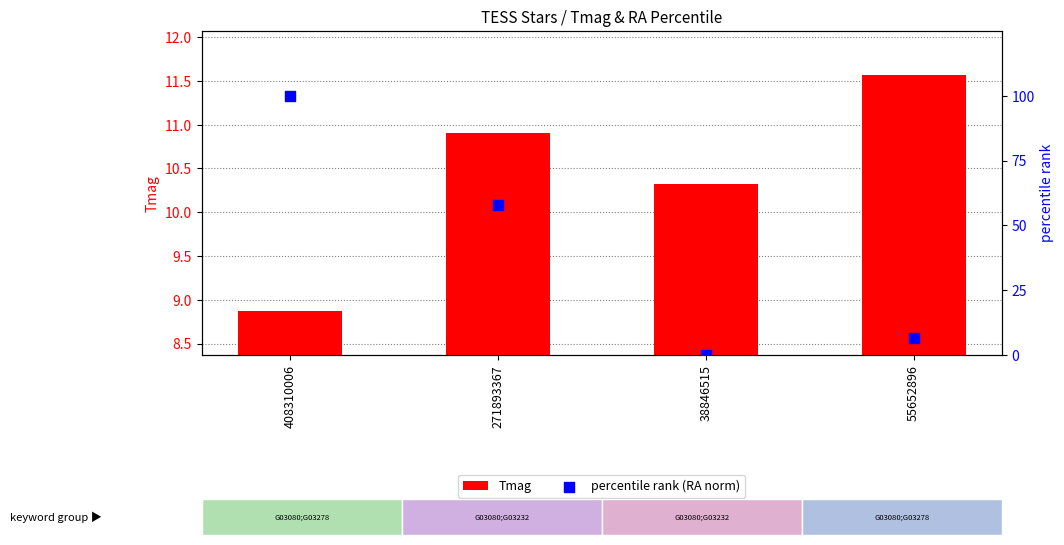

Is the value of Tmag at 408310006 greater than the value of percentile rank (RA norm) at 271893367?

No